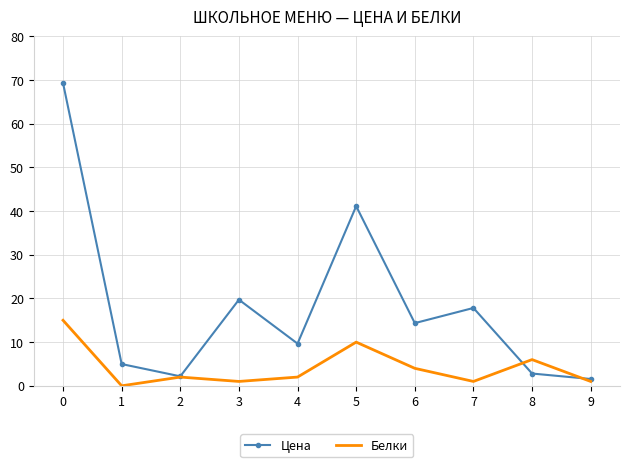

What is the spread (max minus min) of values at 8?

3.2